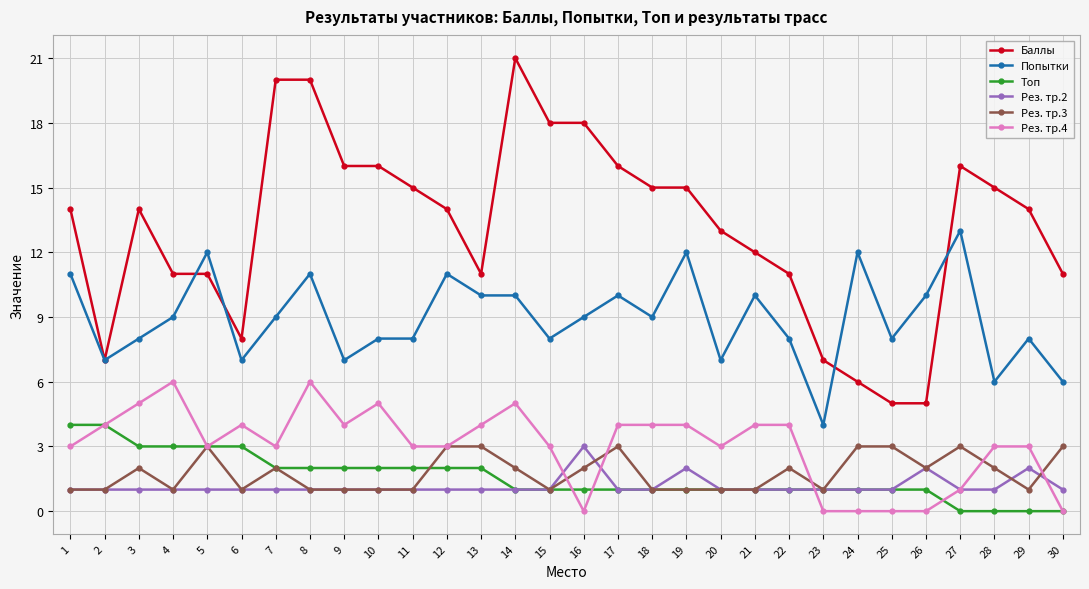

Which category has the highest value across all series?

14